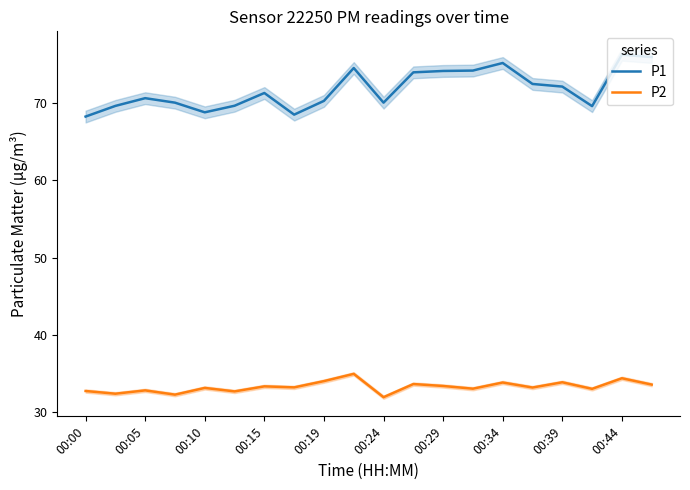

How many interior local valleys does the P2 series have?

8